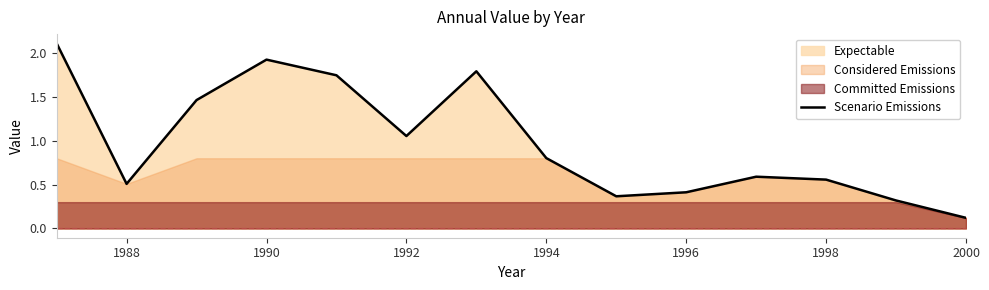

Is it true that Scenario Emissions equals 1.7 at 1992?

False